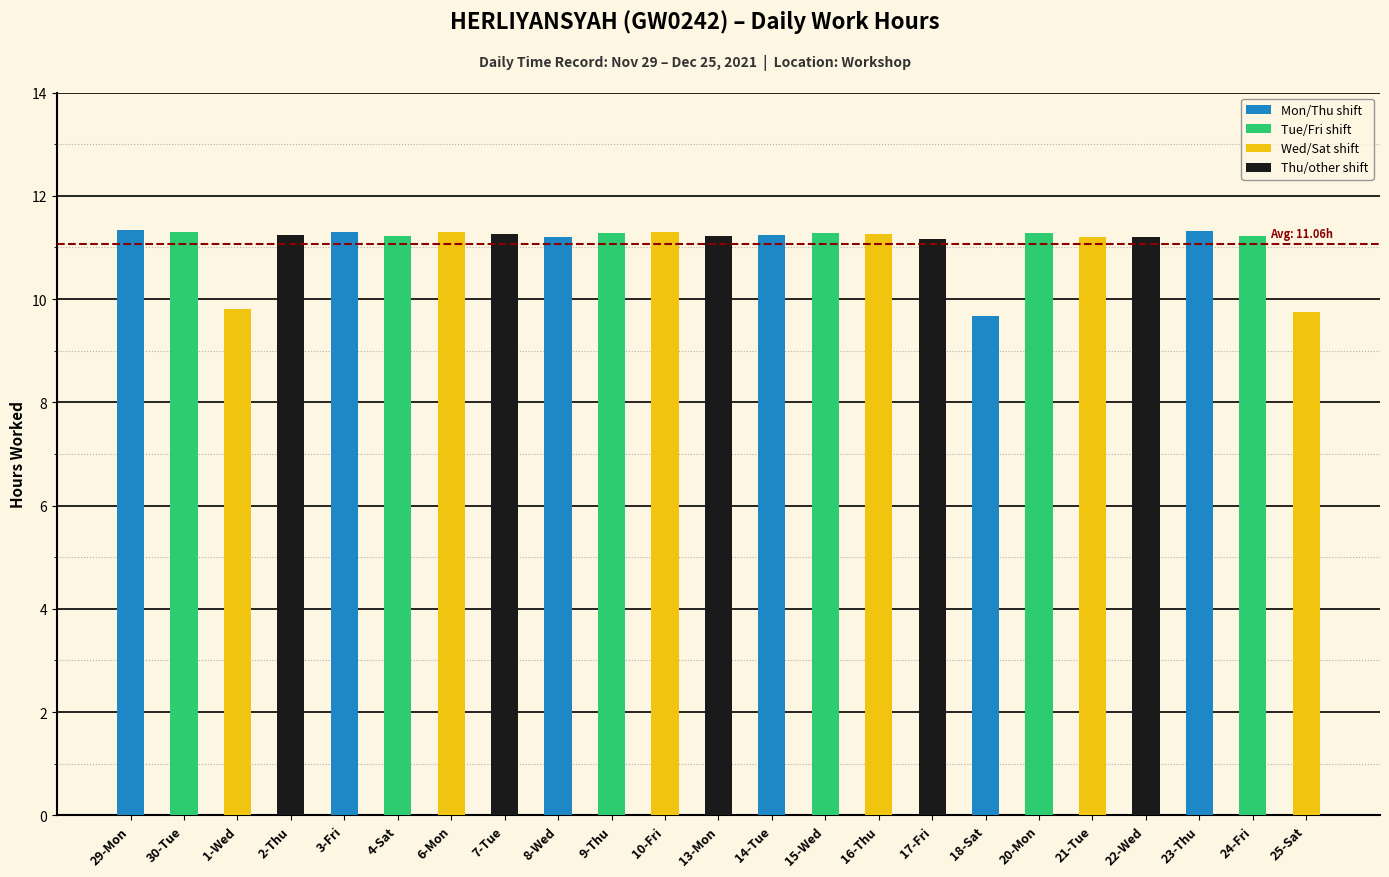

The value at 14-Tue is 11.2. True or false?

True